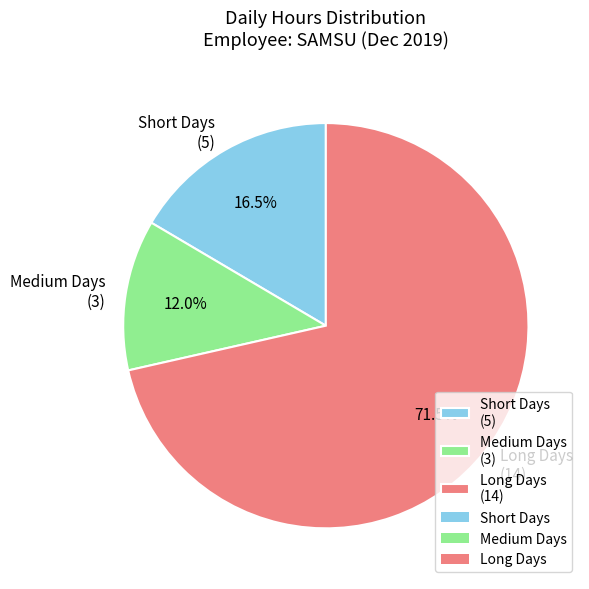

Count the number of slices in the pie.

3